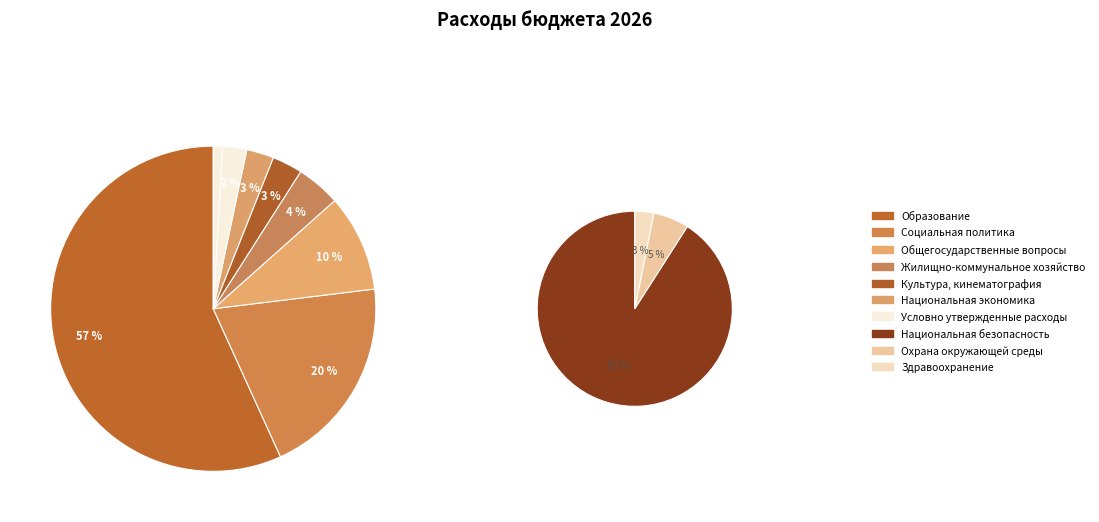

Which category has the biggest portion of the pie?

Образование